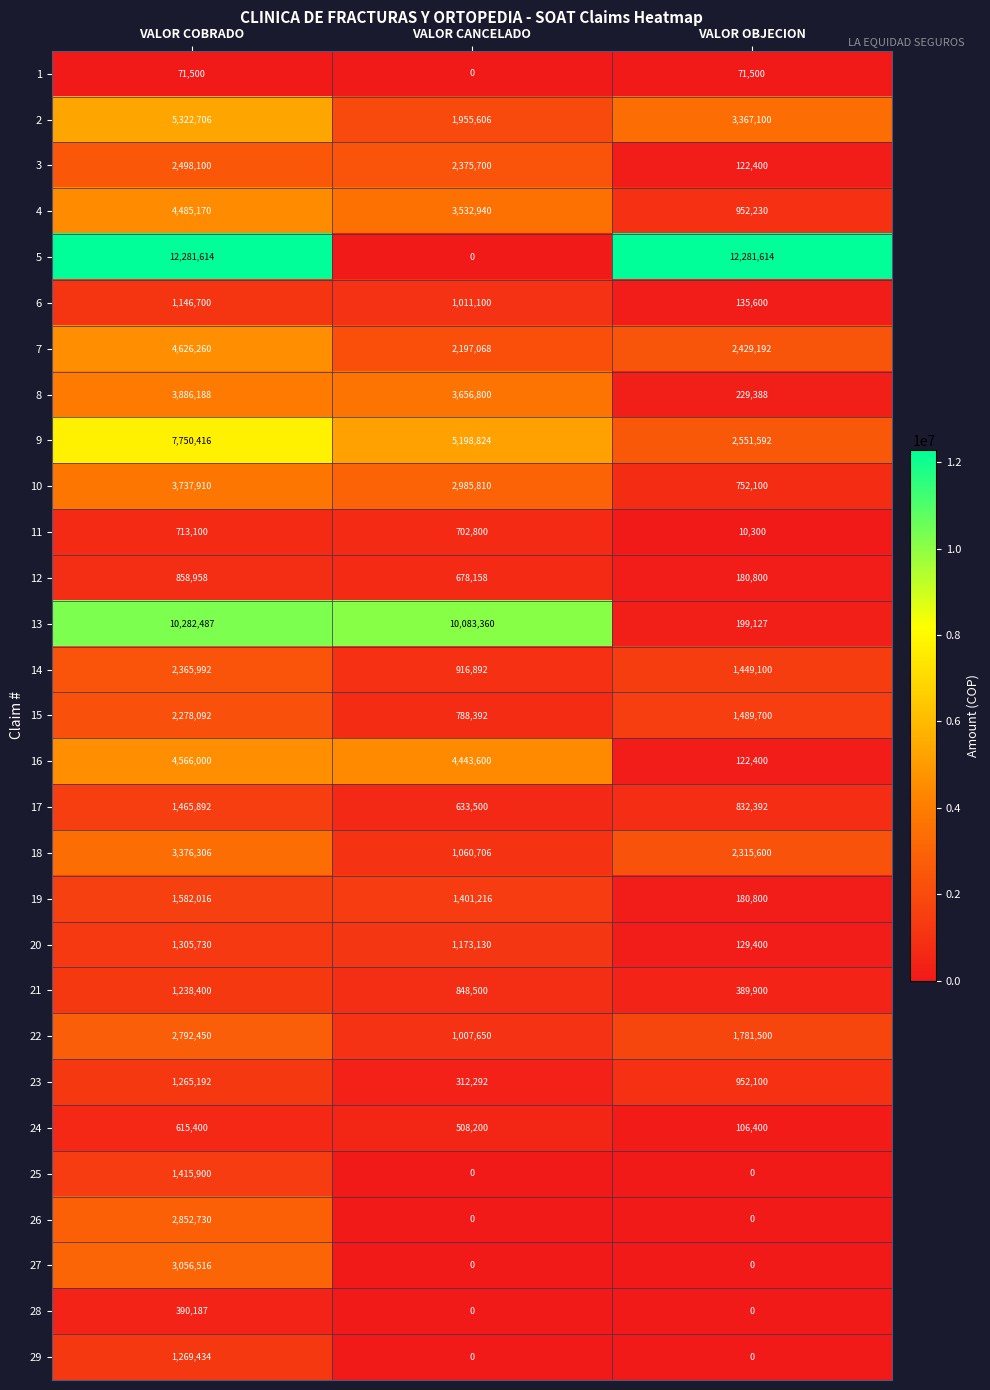

Between VALOR COBRADO and VALOR OBJECION, which series saw the biggest shift?

13